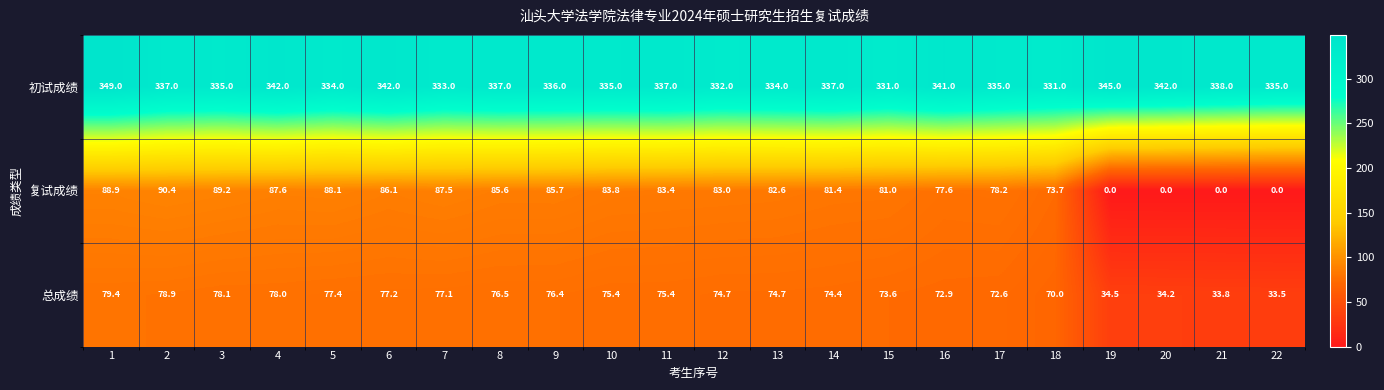

What is the total value across all series at 19?

379.5